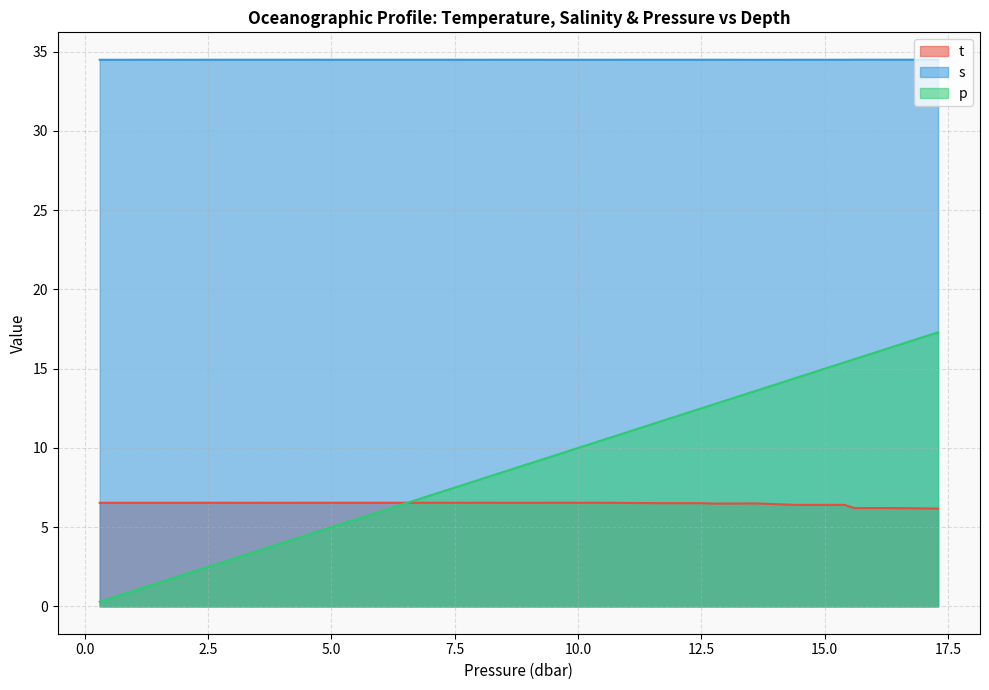

Where do p and t first cross each other?

6.3 and 6.7